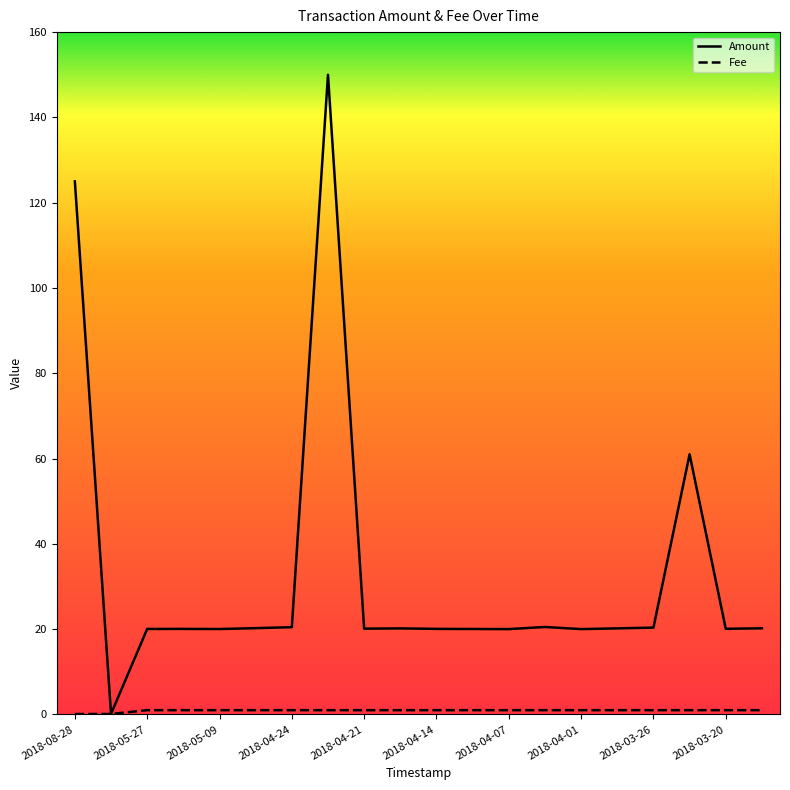

What is the difference between the maximum and minimum values in the Amount series?

149.9